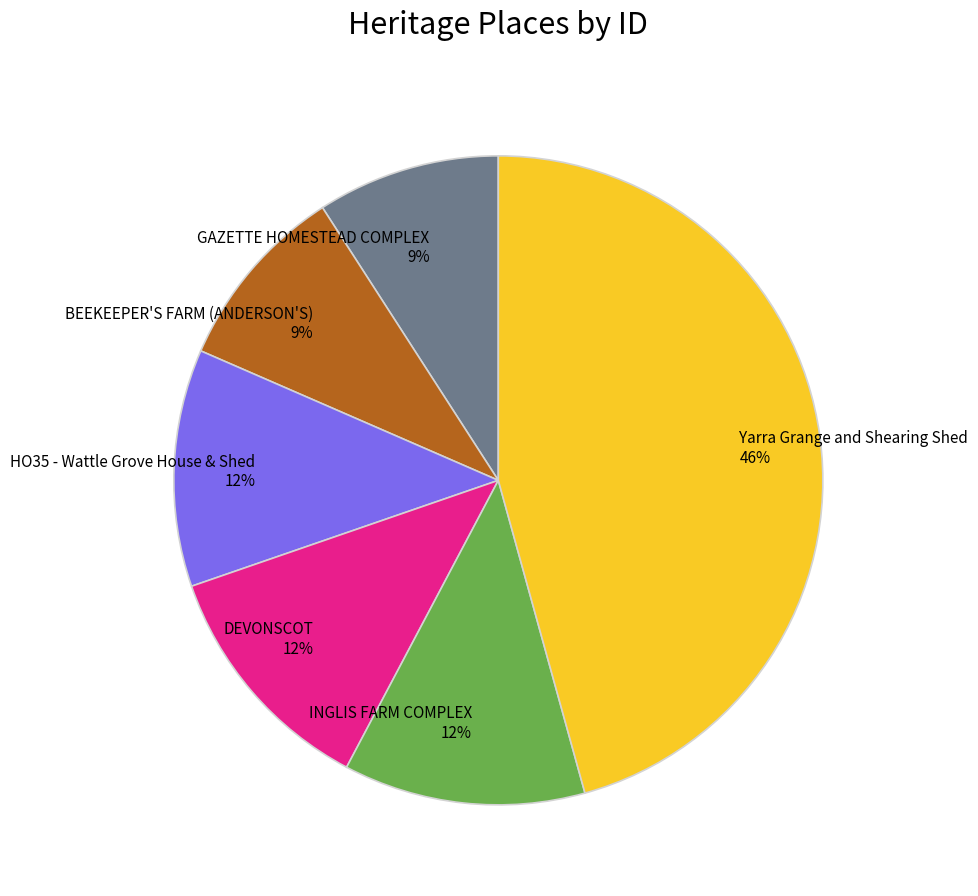

To the nearest percent, what percentage of the pie is HO35 - Wattle Grove House & Shed?

12%